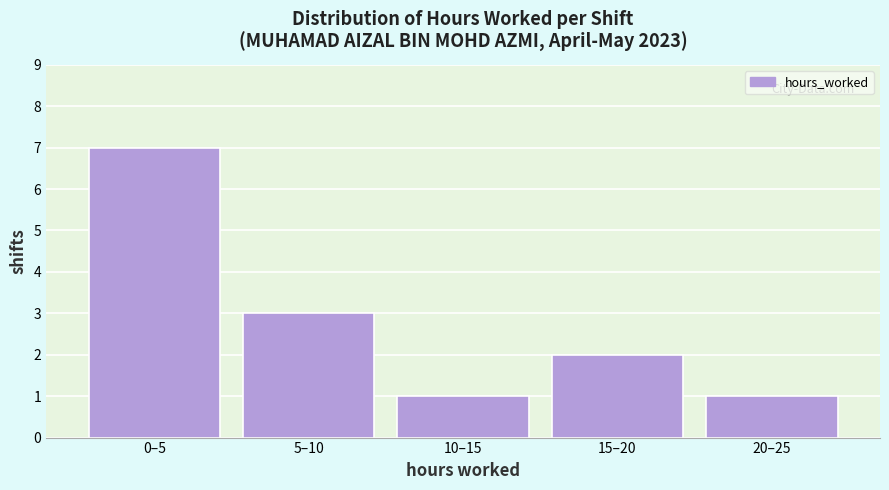

Reading left to right, transcribe all the data shown in this chart.

0–5=7	5–10=3	10–15=1	15–20=2	20–25=1